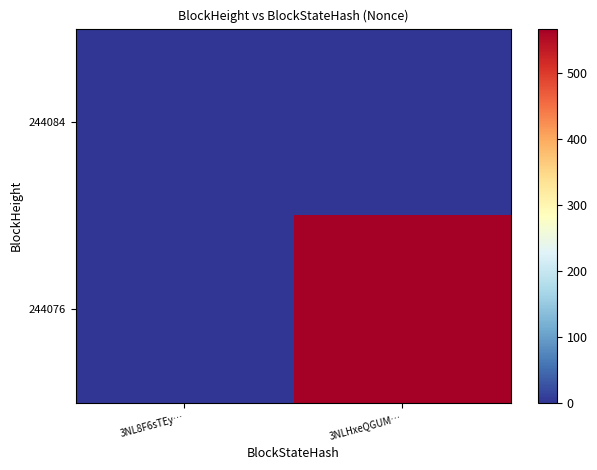

Between 3NL8F6sTEy… and 3NLHxeQGUM…, which is larger?

3NL8F6sTEy…